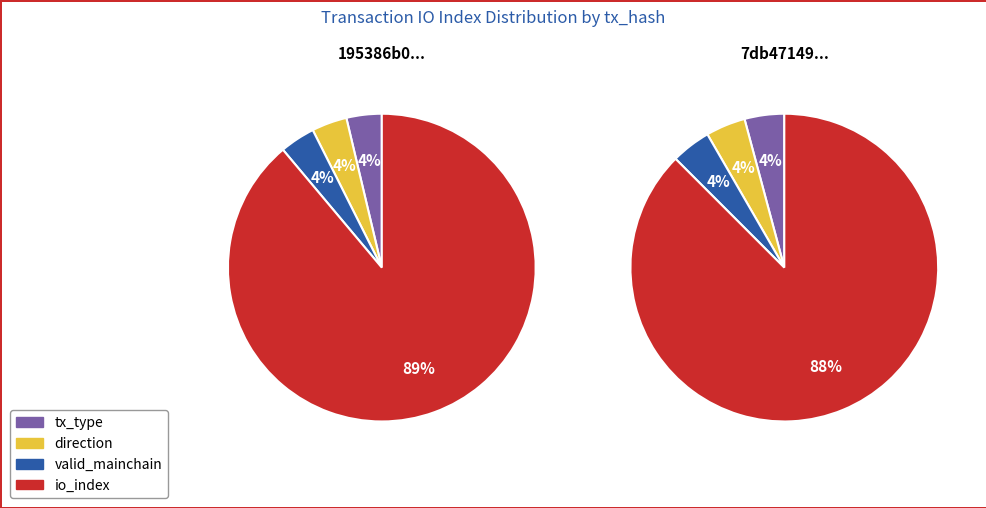

What is the spread (max minus min) of values at io_index?

3